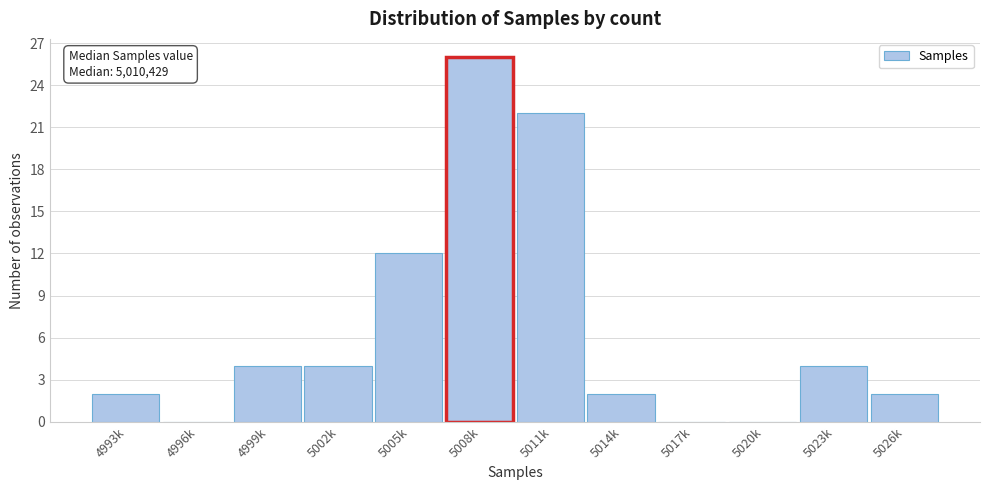

Reading right to left, transcribe all the data shown in this chart.

5026k=2	5023k=4	5020k=0	5017k=0	5014k=2	5011k=22	5008k=26	5005k=12	5002k=4	4999k=4	4996k=0	4993k=2